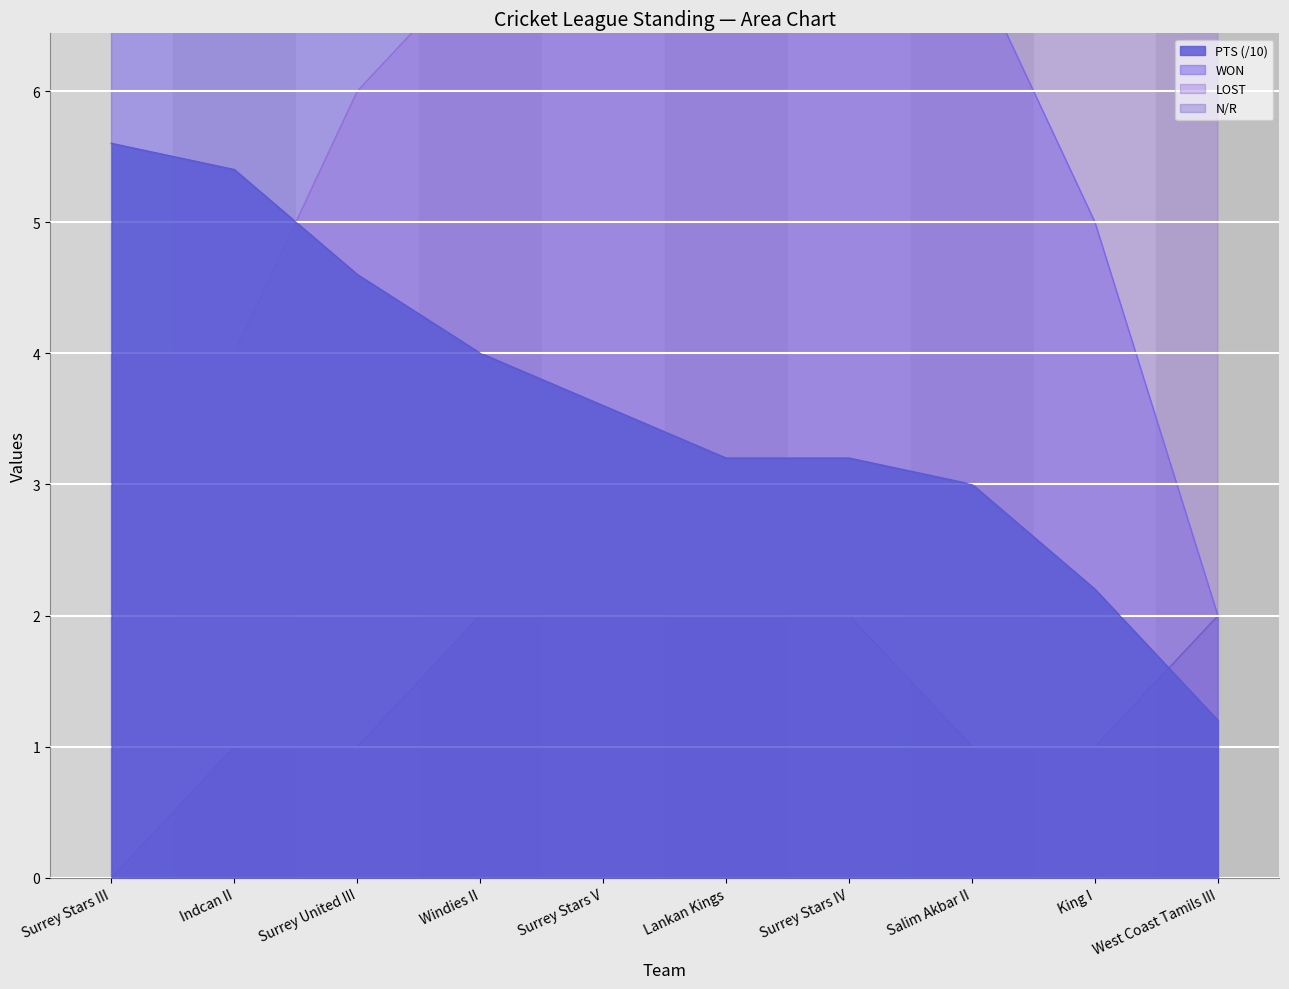

True or false: WON and PTS intersect in this chart.

False